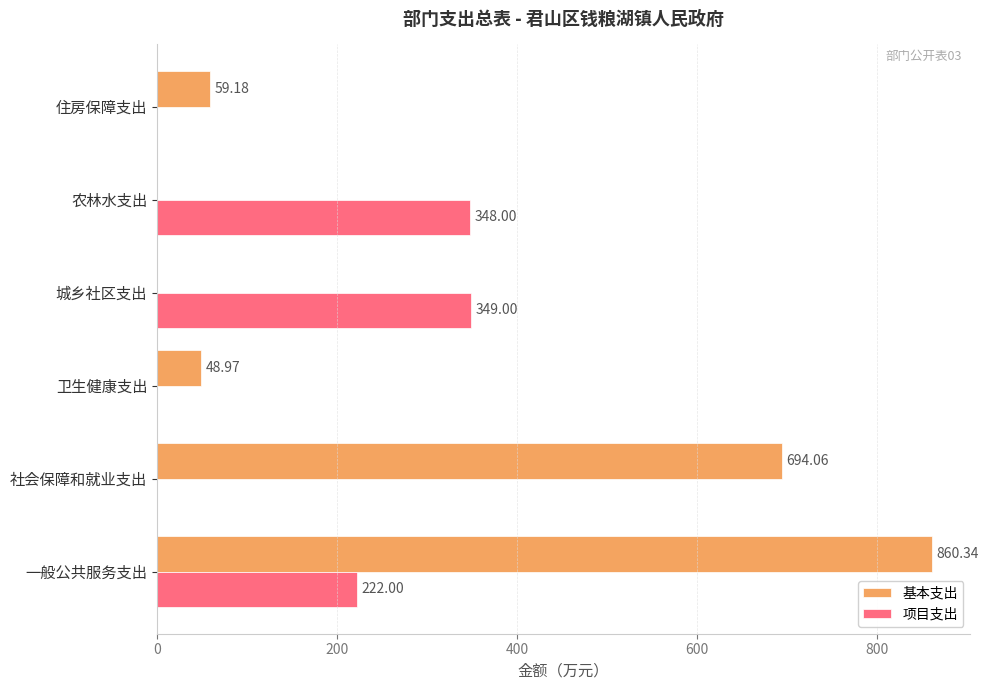

What is the sum of the 项目支出 values at 农林水支出 and 卫生健康支出?

348.0